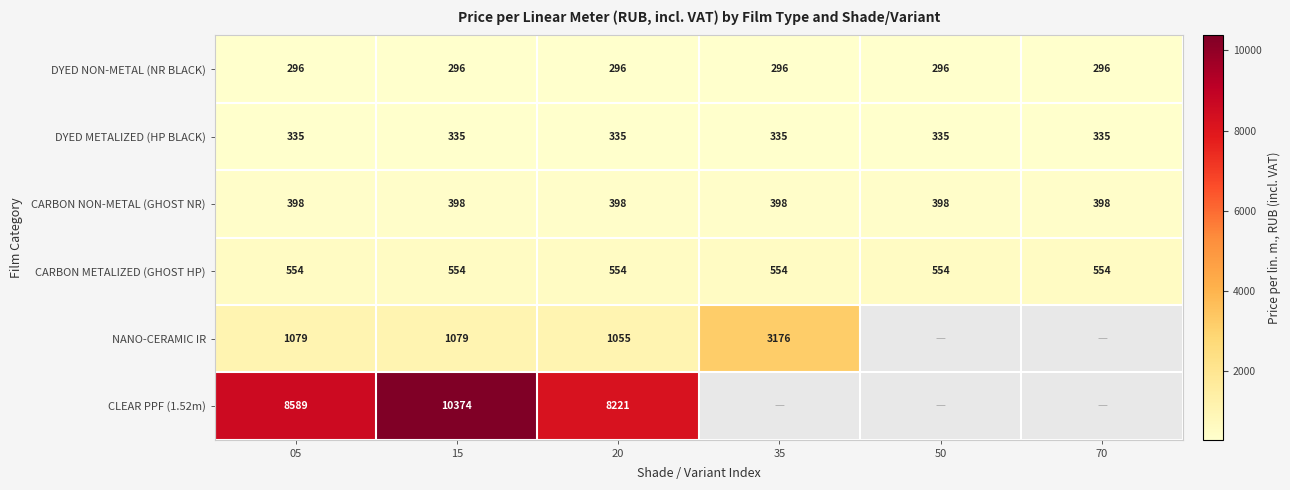

At 15, list the series in order from smallest to largest.

DYED NON-METAL (NR BLACK), DYED METALIZED (HP BLACK), CARBON NON-METAL (GHOST NR), CARBON METALIZED (GHOST HP), NANO-CERAMIC IR, CLEAR PPF (1.52m)